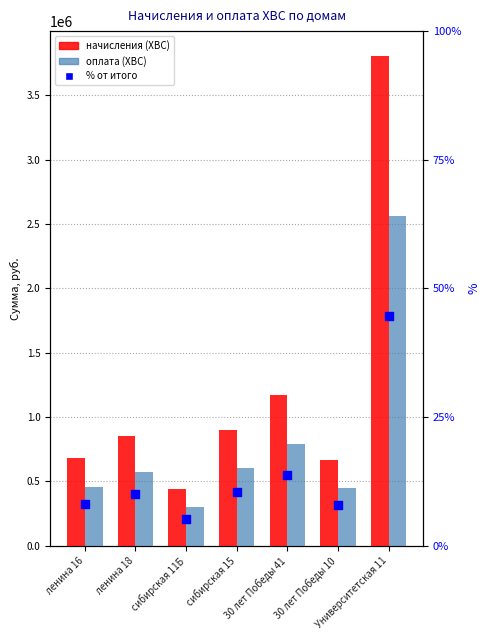

Which series reaches the minimum Y coordinate?

% от итого